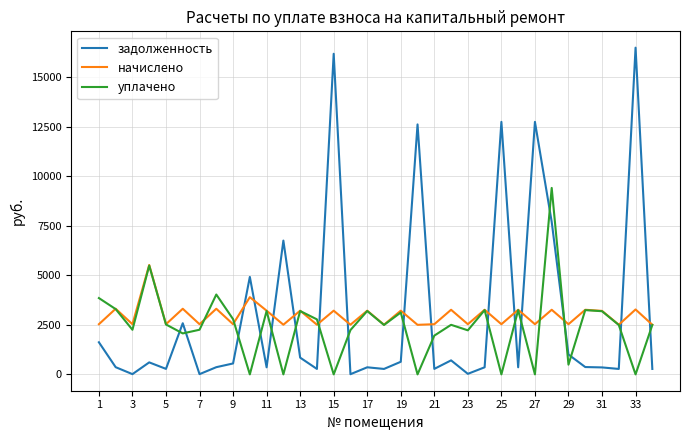

Rank the series by their maximum value, from lowest to highest.

начислено, уплачено, задолженность